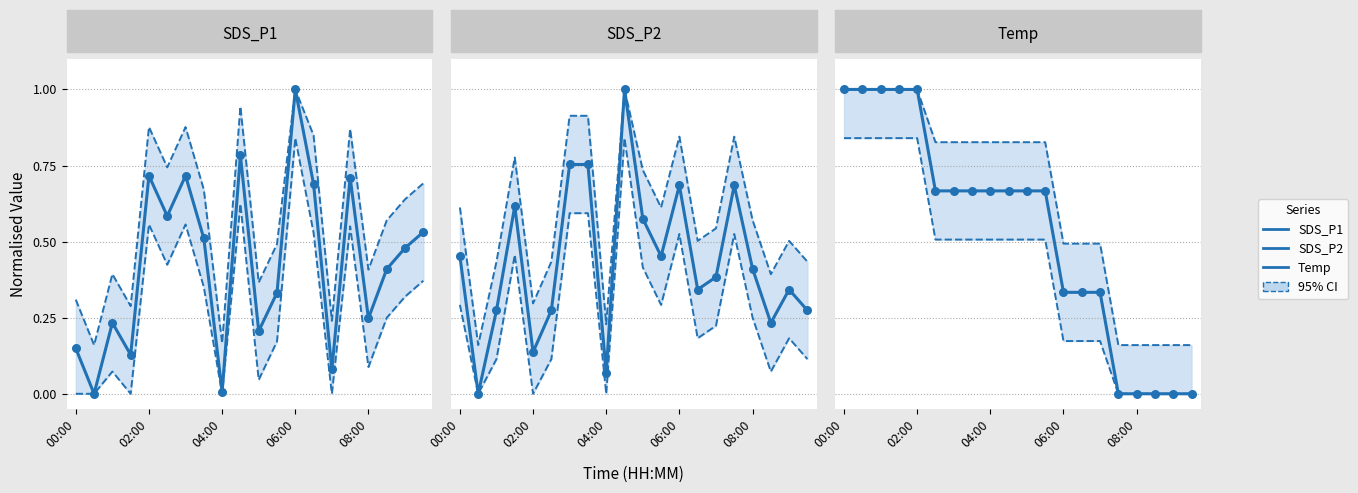

Which series has the largest total across all categories?

Temp